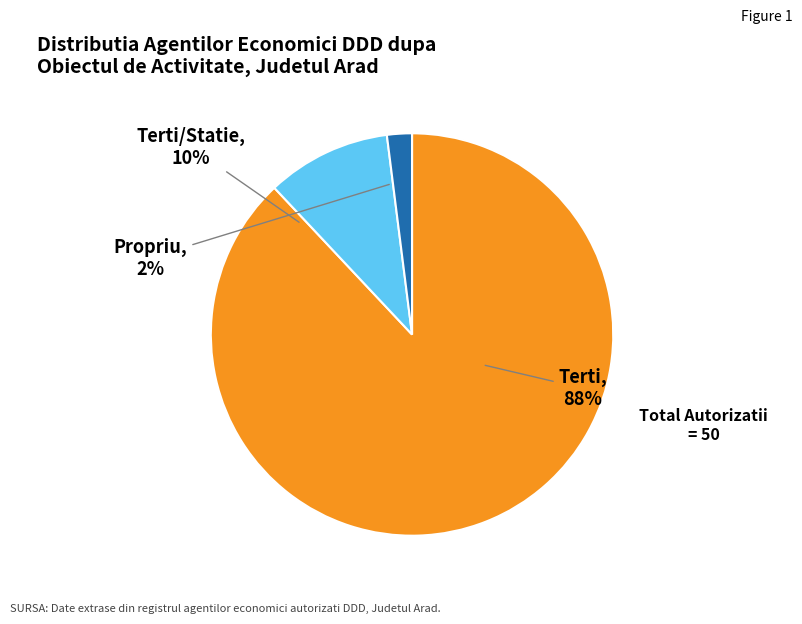

How many slices are in this pie chart?

3